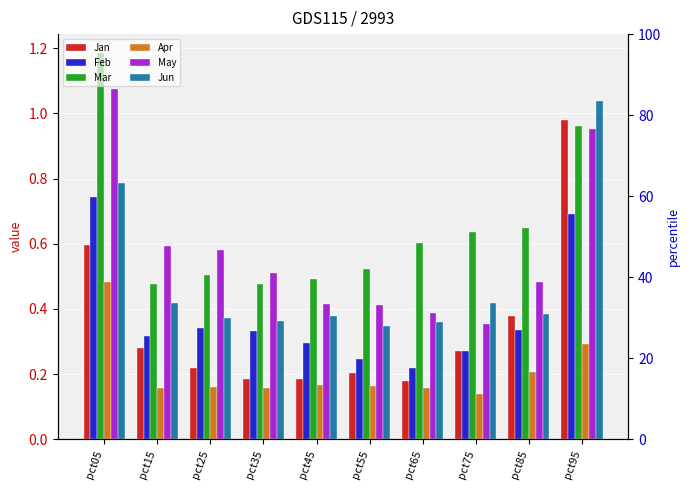

The Mar series shows 1.2 at pct05. True or false?

True